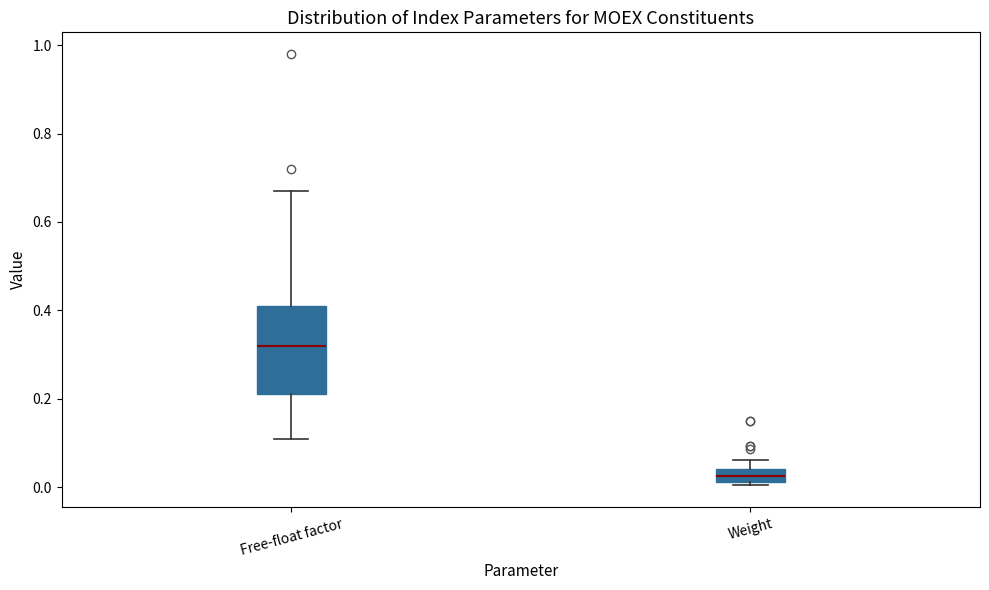

Which box's median line is the highest?

Free-float factor